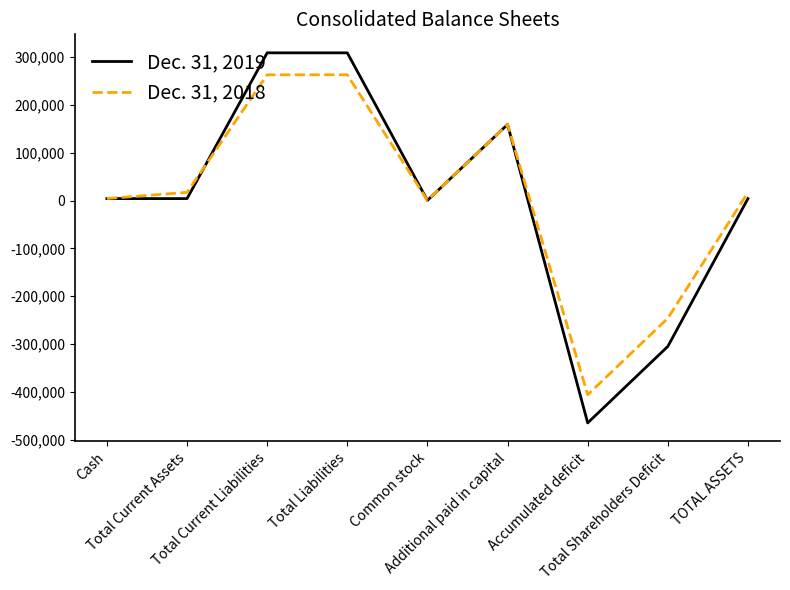

Is this an area chart (filled region under the line)?

No